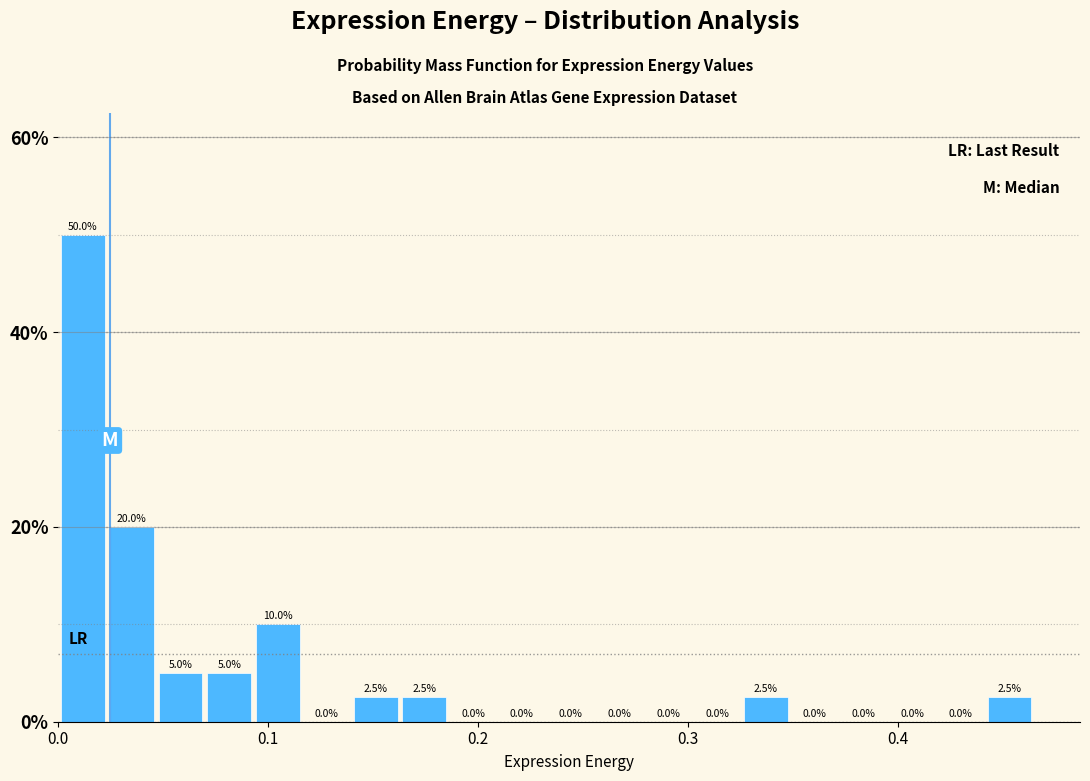

Read against the x-axis, roughly where is the centre of the tallest bar?

0.01